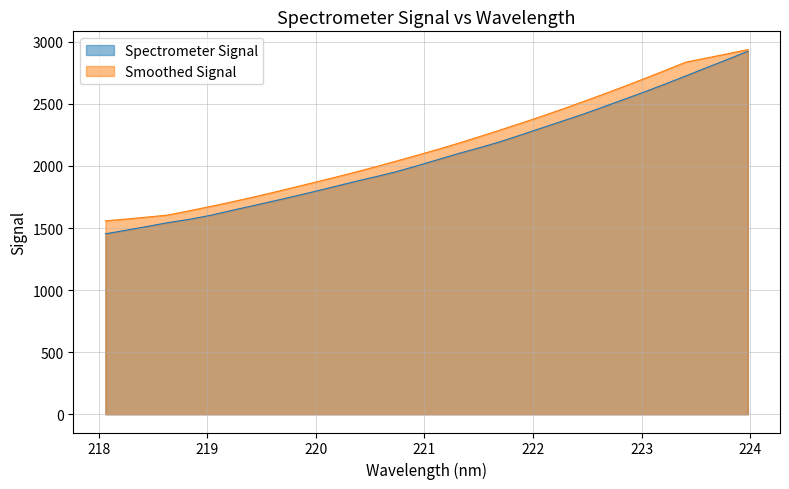

True or false: the data shows 3114.1 at 219.9712.

False